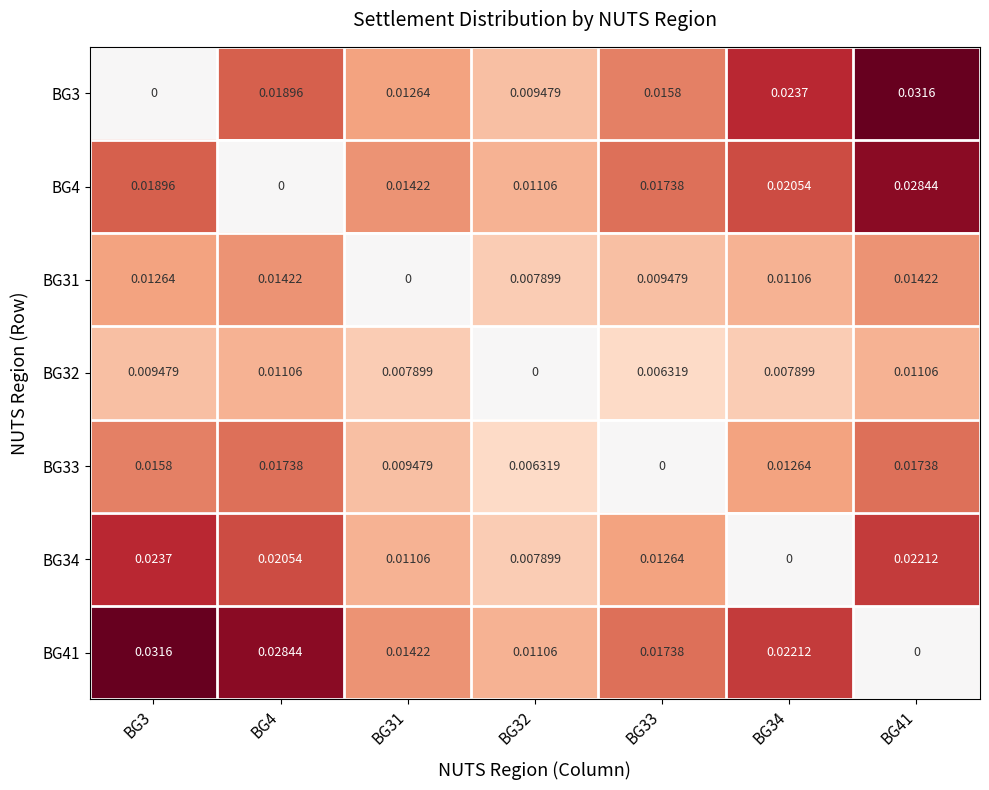

Is the value of BG32 at BG3 greater than the value of BG4 at BG41?

No